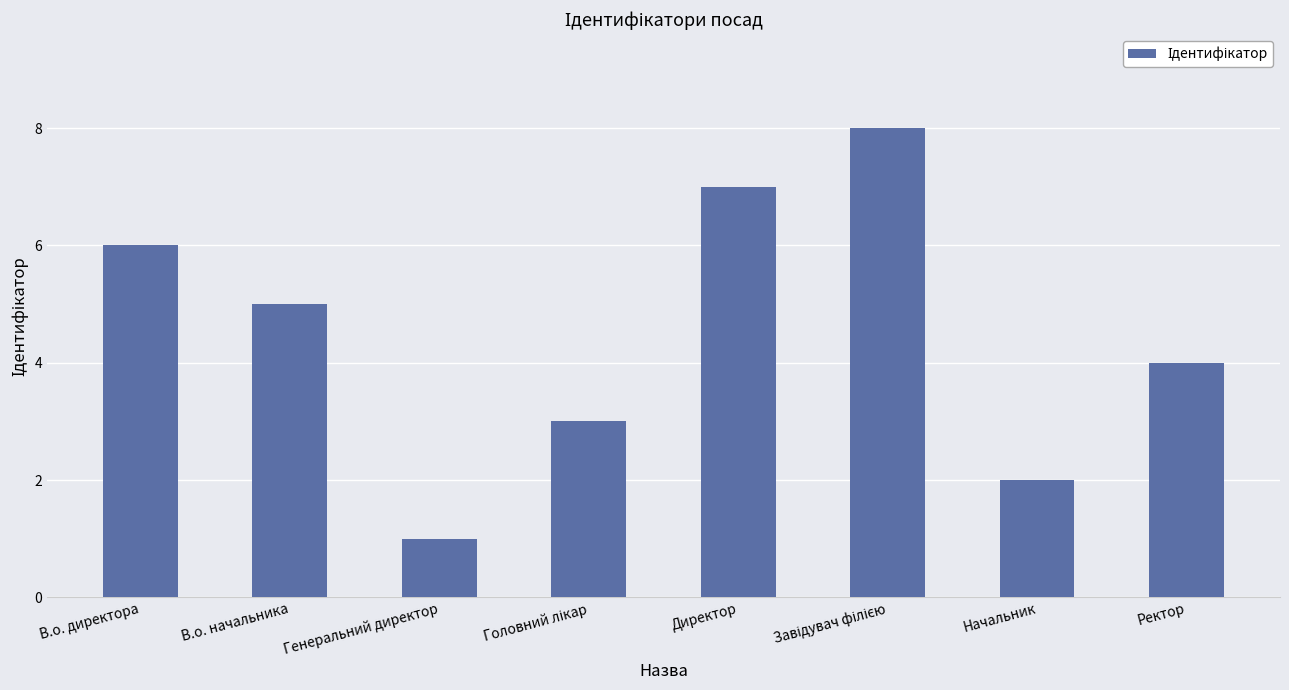

What is the change in value from В.о. директора to В.о. начальника?

-1